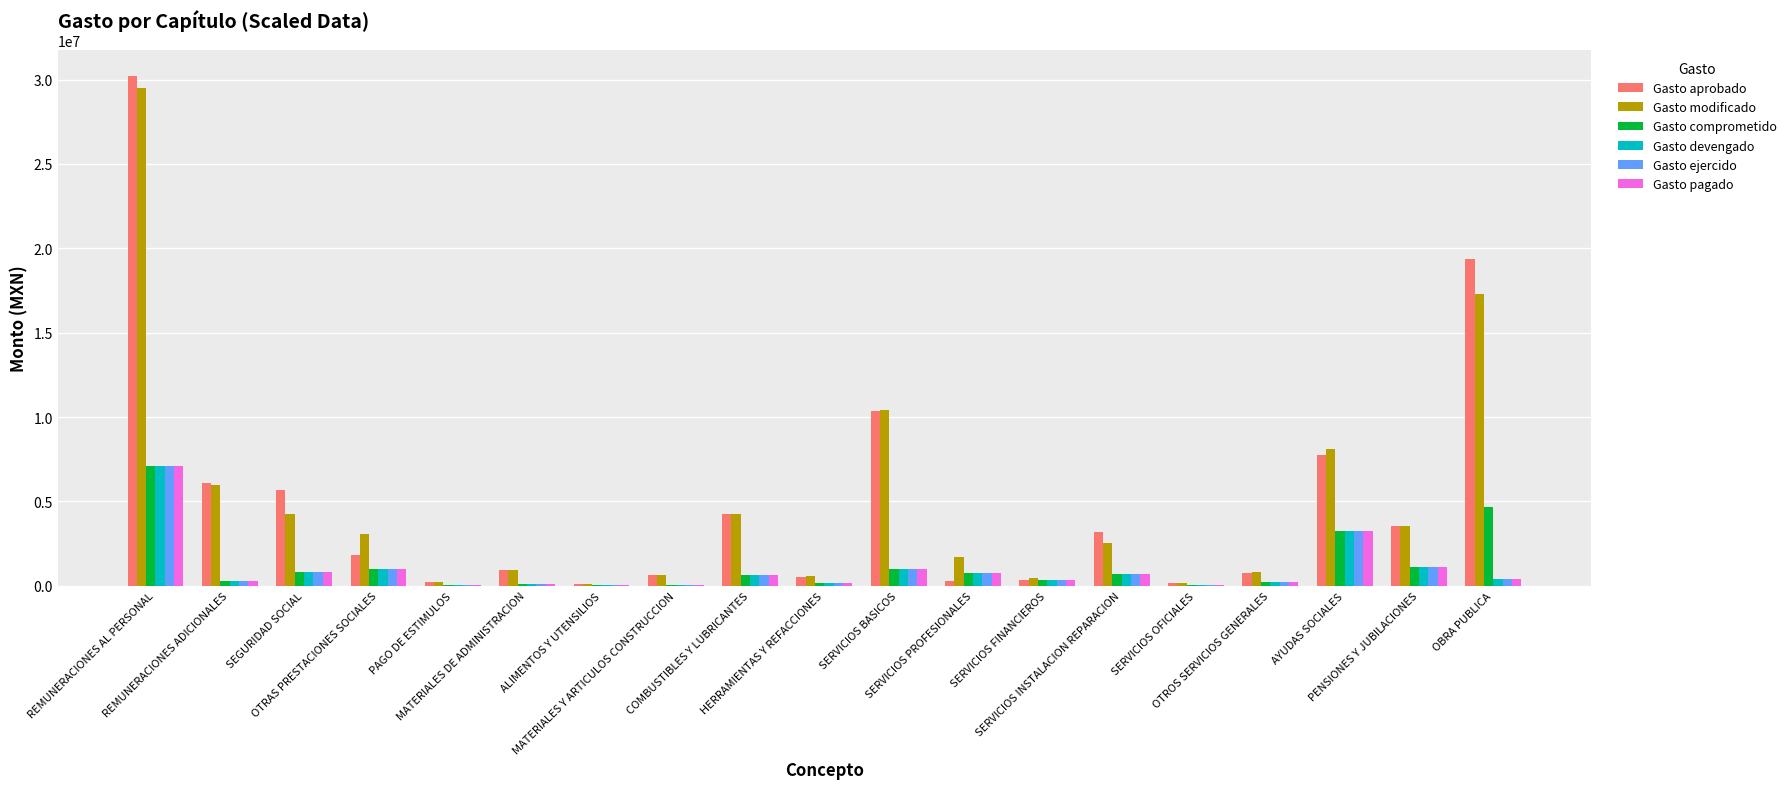

Where is Gasto aprobado nearest to the value 15155475?

OBRA PUBLICA